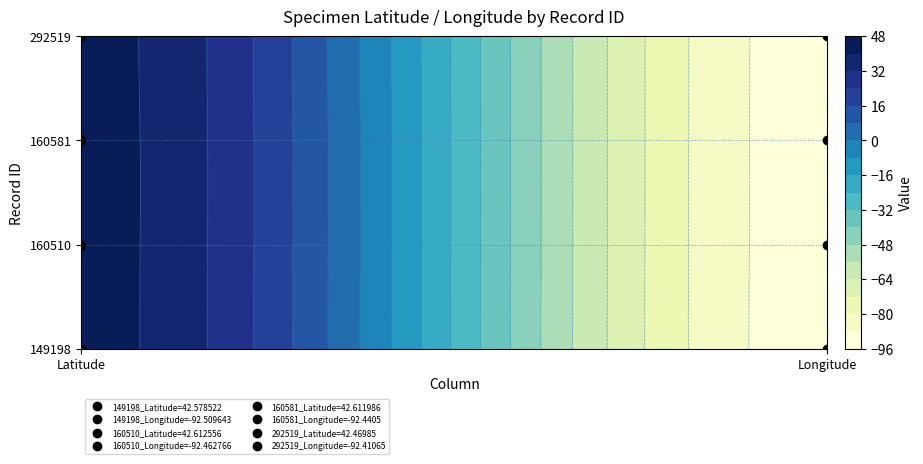

Between 0 and 1, which series saw the biggest shift?

149198